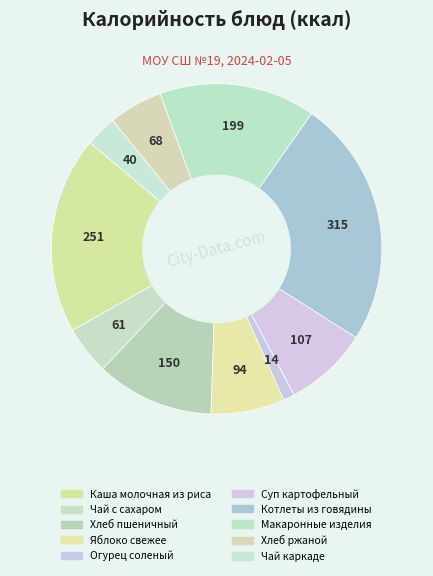

Which slice is the largest?

Котлеты из говядины